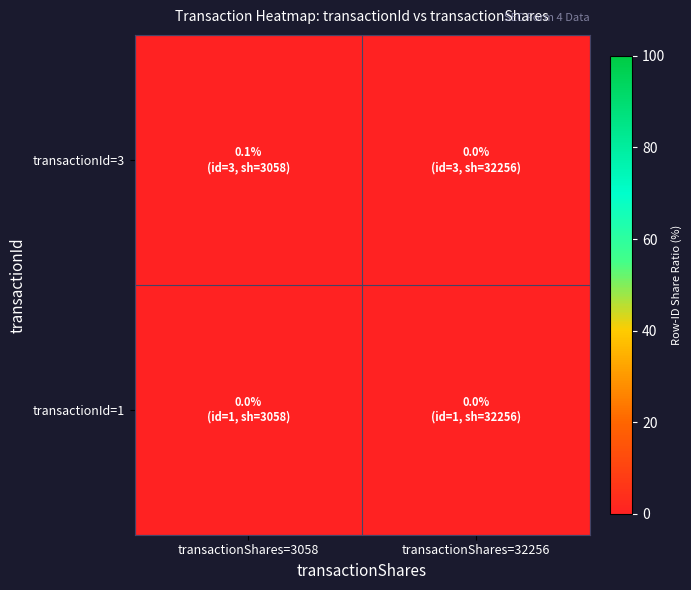

Count the number of categories in the chart.

2